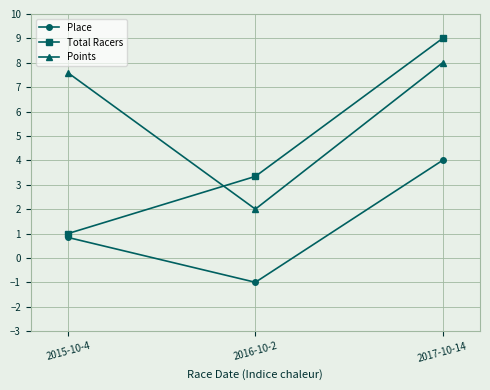

What is the minimum value for Place?

-1.0